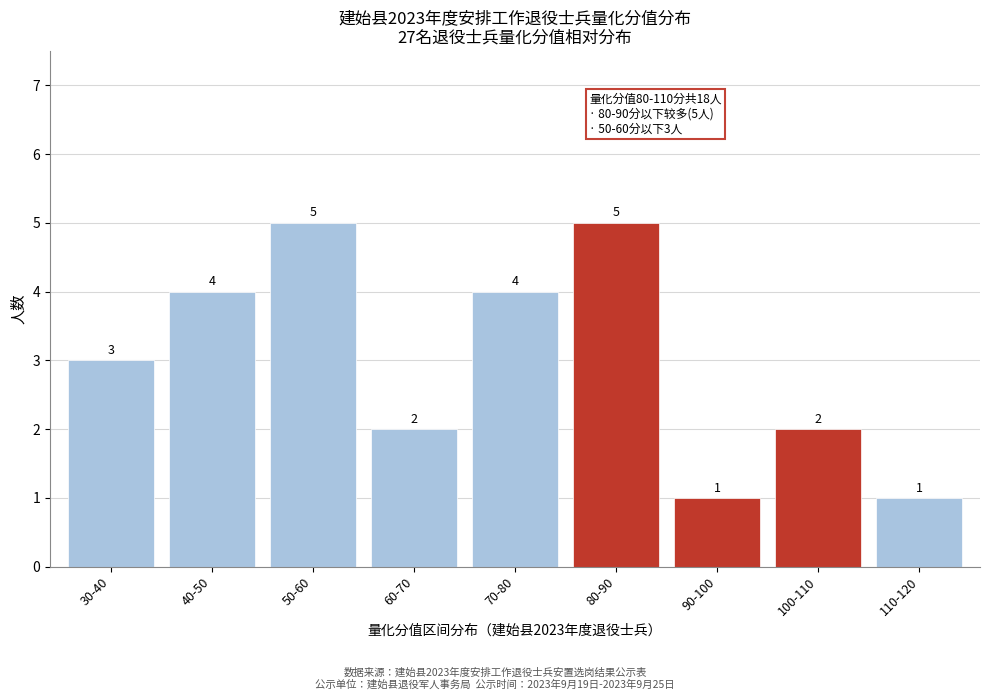

Reading left to right, list all the values displayed in this chart.

30-40=3	40-50=4	50-60=5	60-70=2	70-80=4	80-90=5	90-100=1	100-110=2	110-120=1